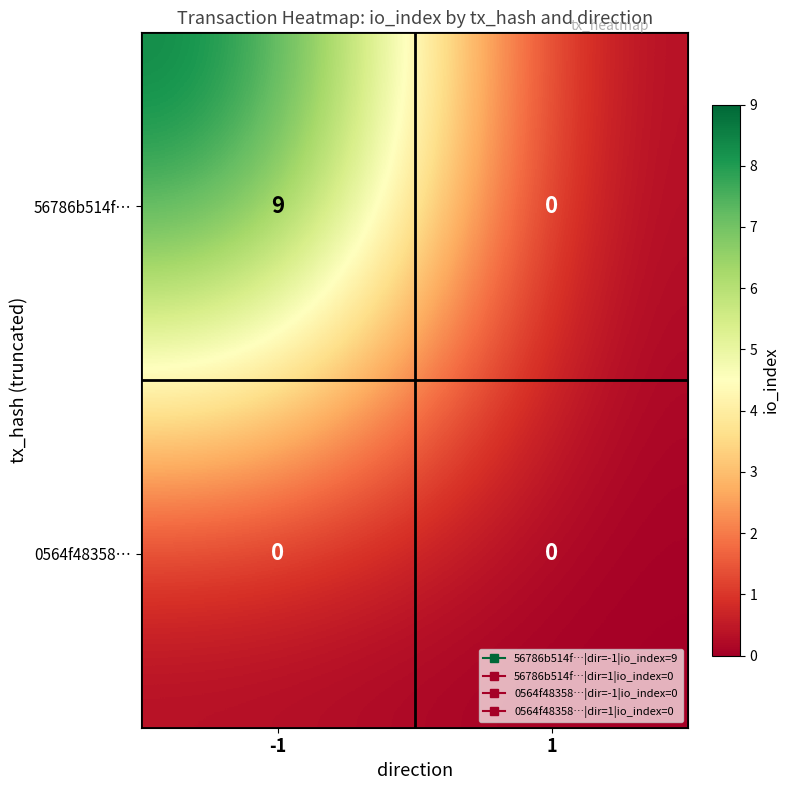

List the series in order of their overall mean, lowest first.

0564f48358…, 56786b514f…